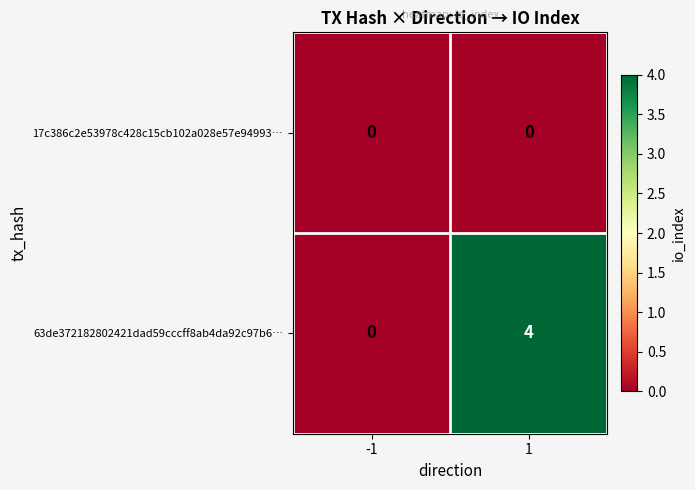

How many categories are shown in the chart?

2